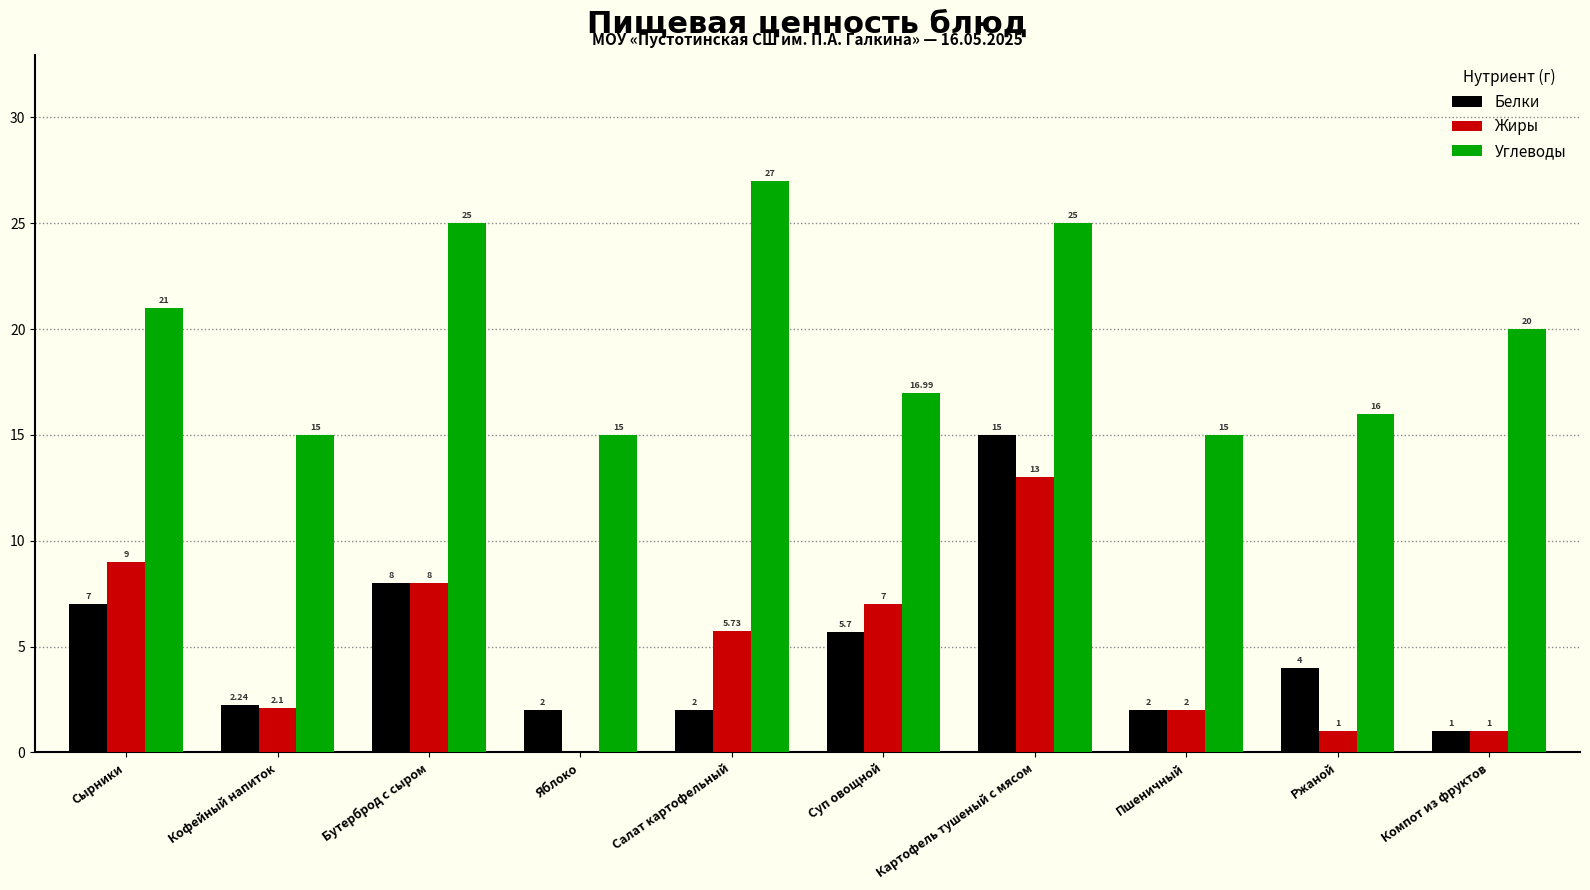

Which series has the largest range (max minus min)?

Белки